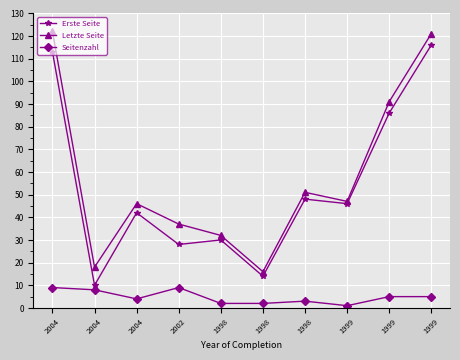

What are all the series names shown in the legend?

Erste Seite, Letzte Seite, Seitenzahl